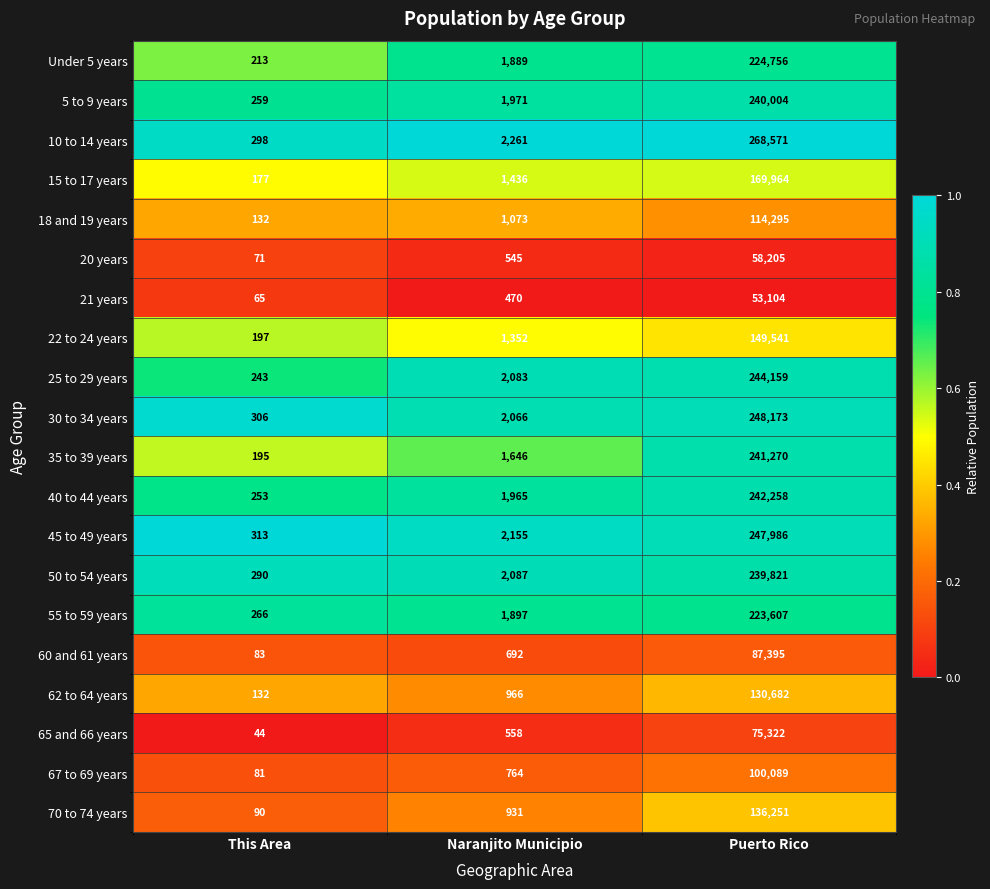

What is the sum of all 70 to 74 years values?

137272